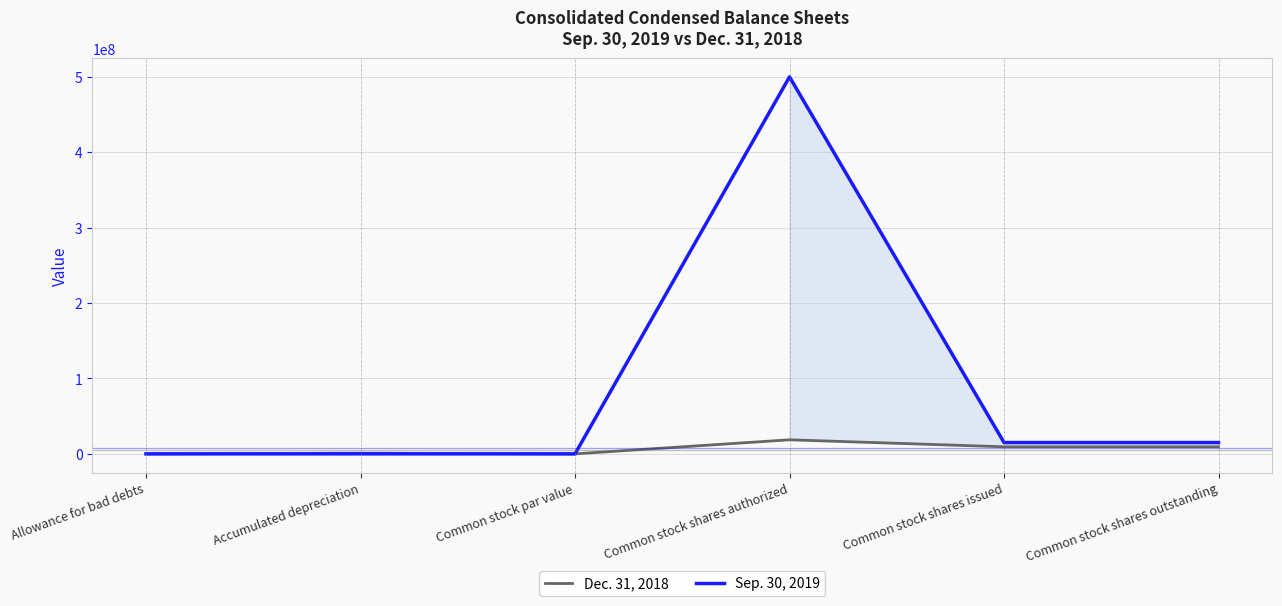

Which series has the largest total across all categories?

Sep. 30, 2019